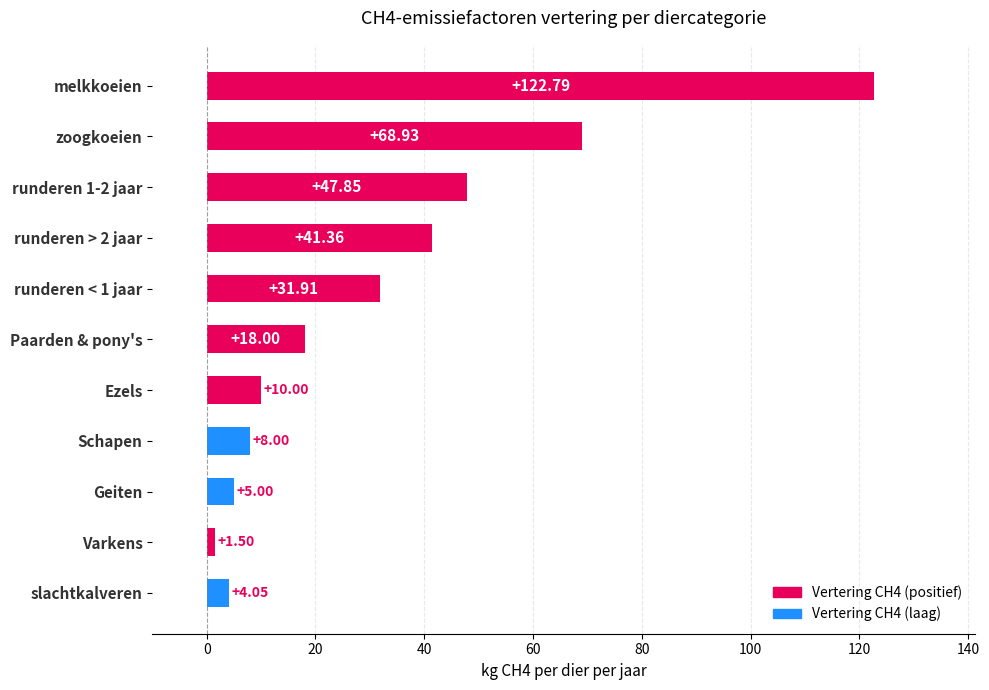

What is the label of the 5th bar from the bottom?

Ezels